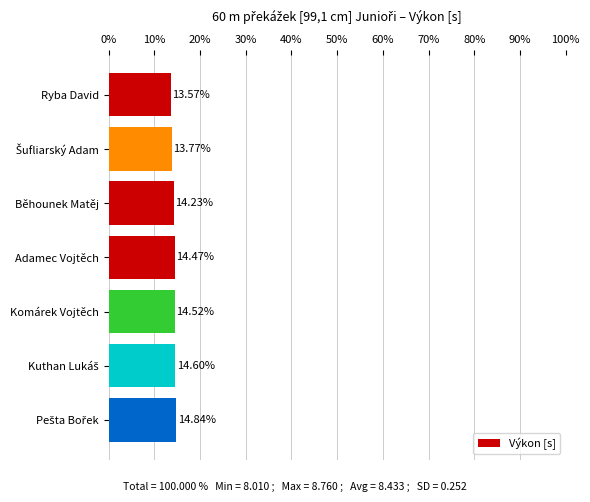

Count the number of data series in this chart.

1